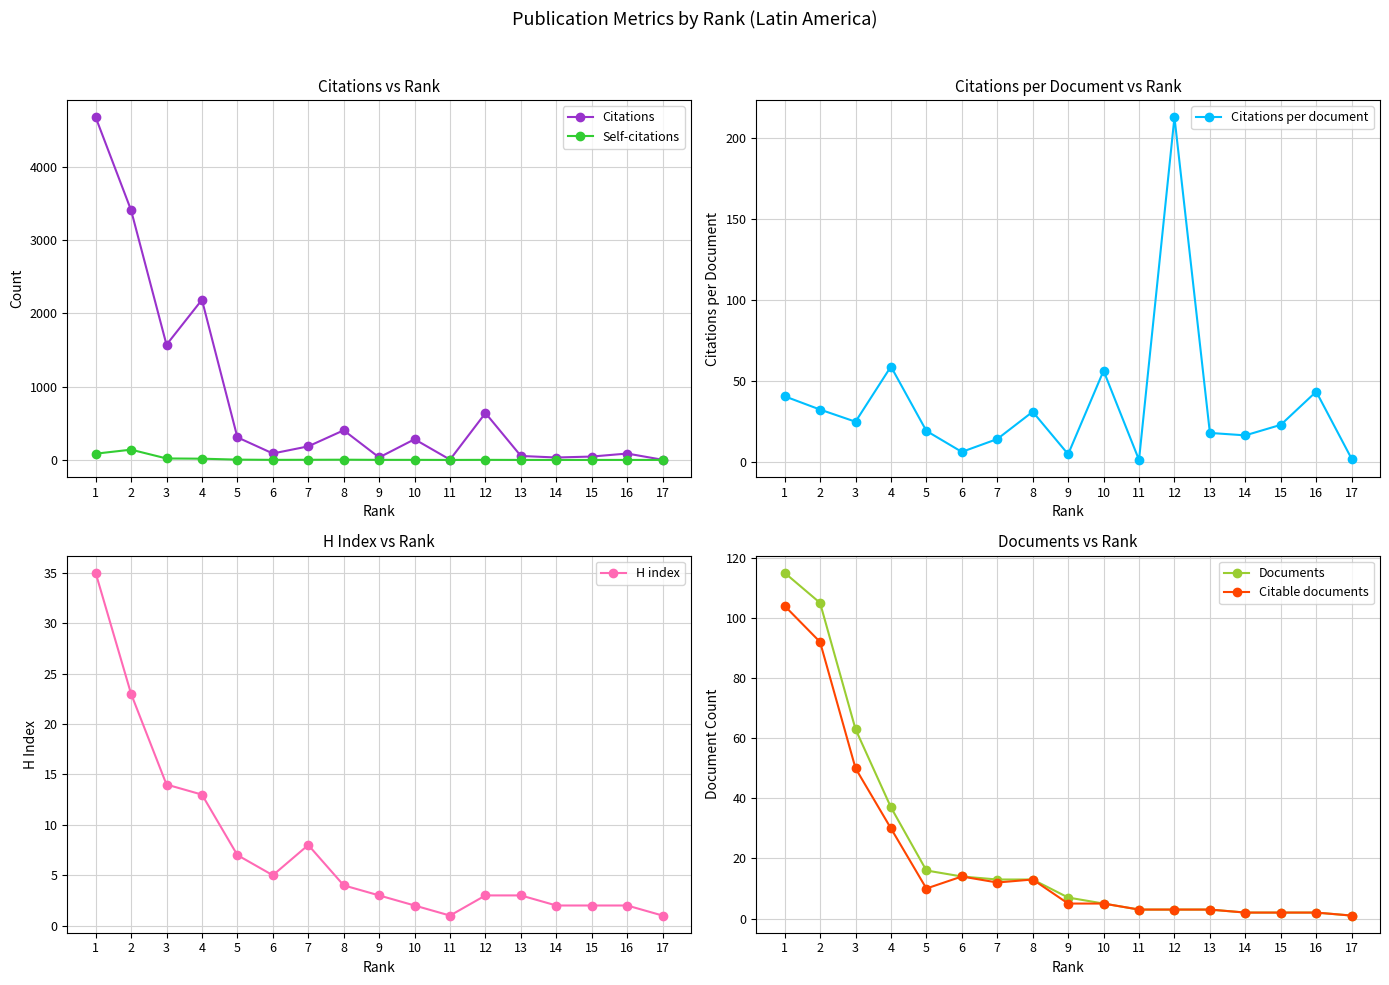

The Documents series shows 14.0 at 6. True or false?

True